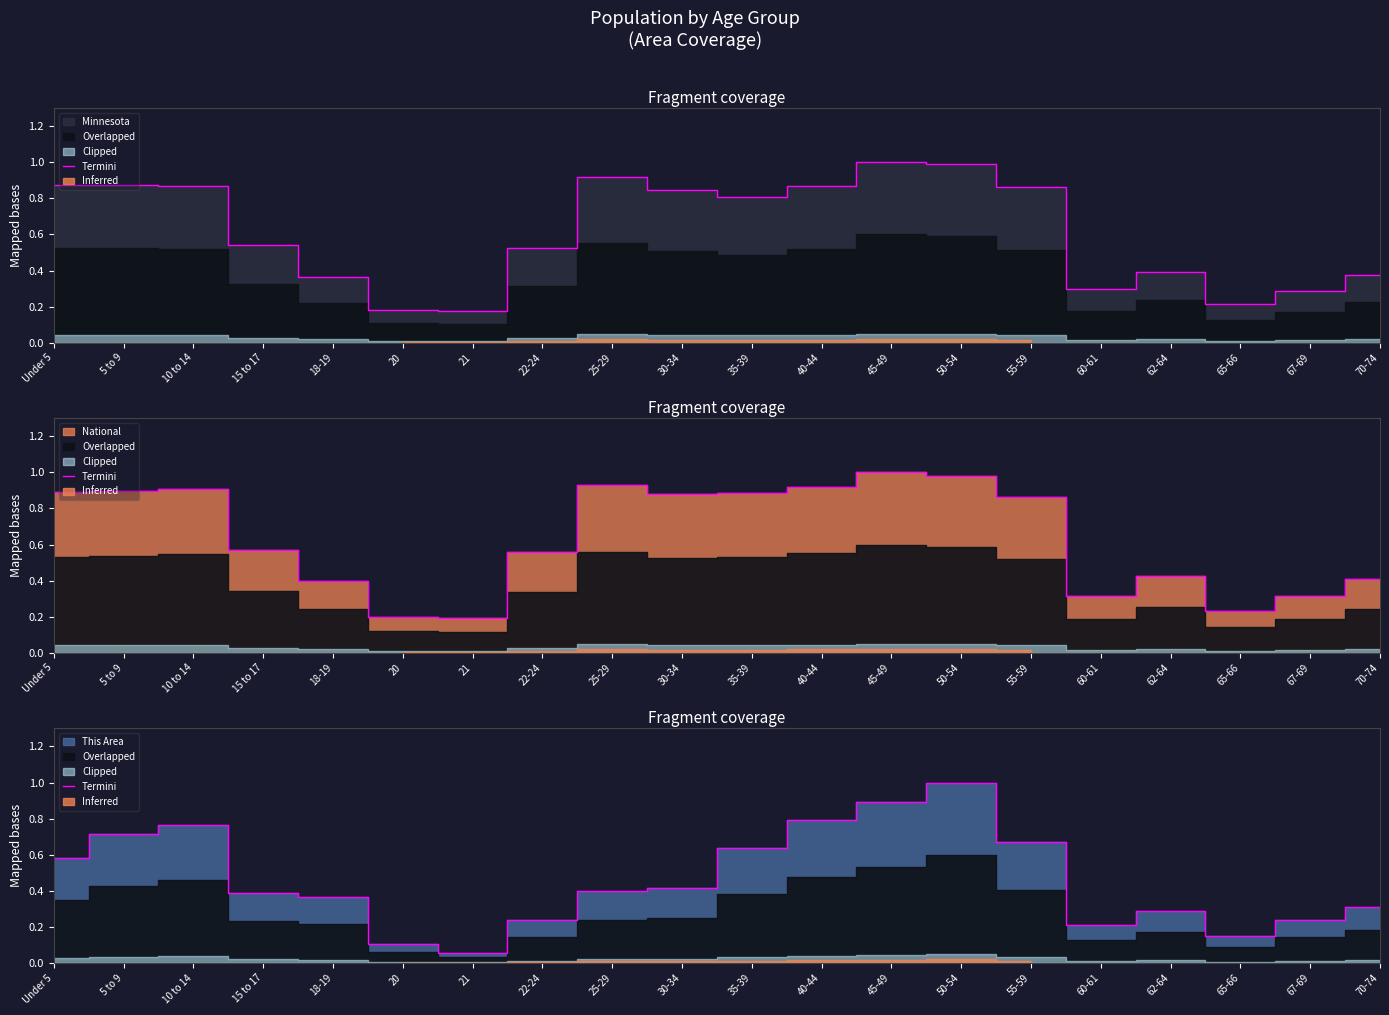

What is the difference between the values at 45-49 and 30-34?

0.5